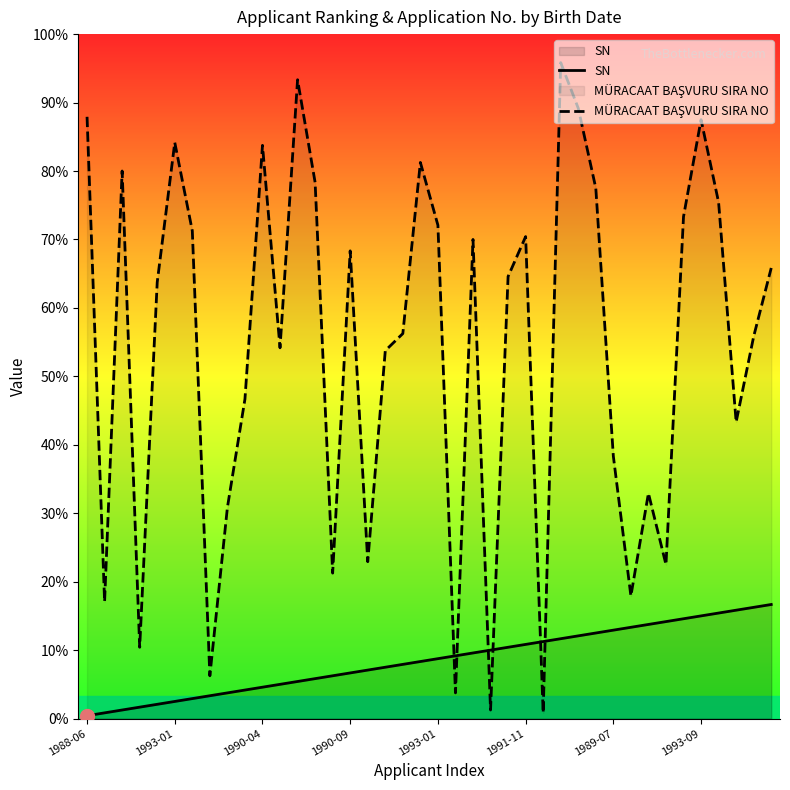

Which series has the widest spread of values?

MÜRACAAT BAŞVURU SIRA NO